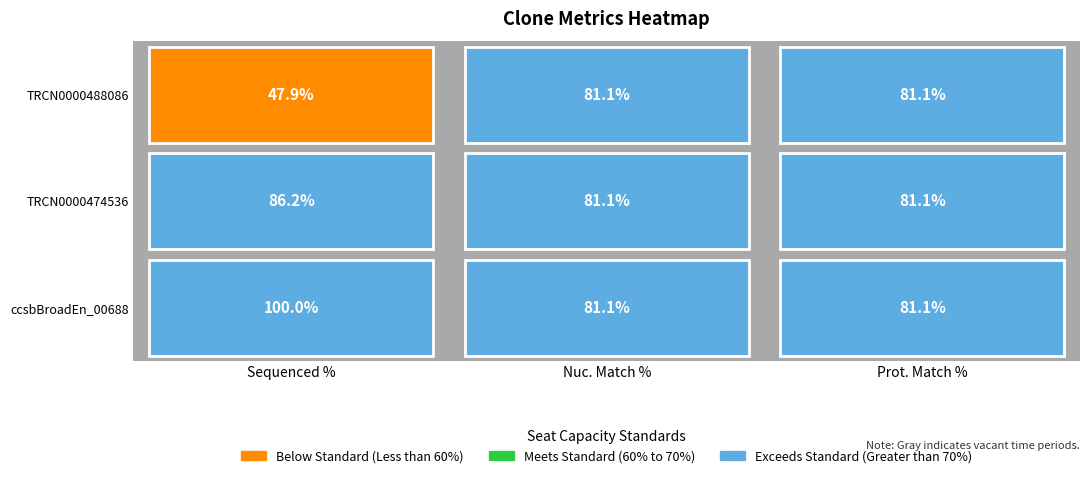

Which has a higher value, Sequenced % or Prot. Match %?

Sequenced %